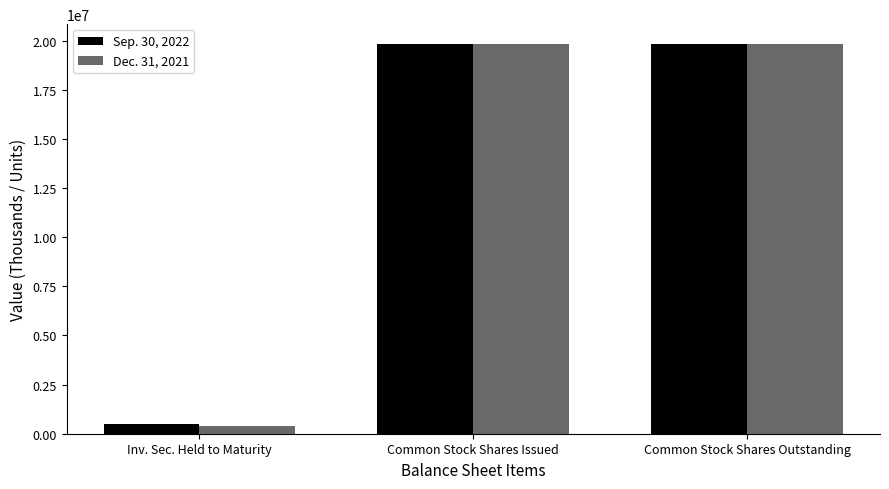

What is the total value across all series at Common Stock Shares Outstanding?

39657096